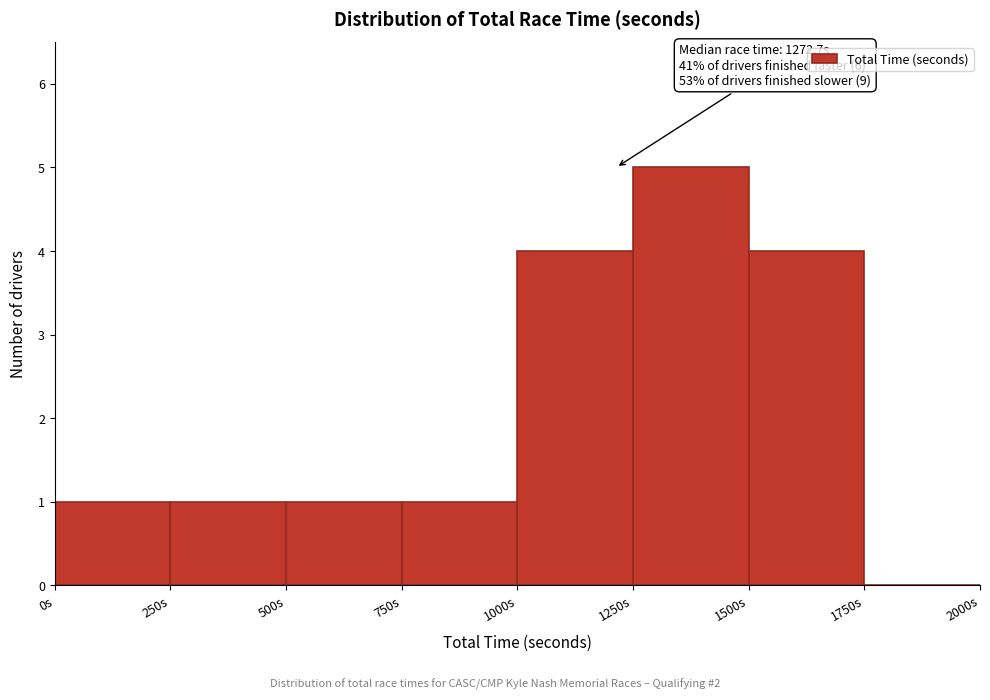

Over which range of the x-axis is the bar tallest?

1250 to 1500